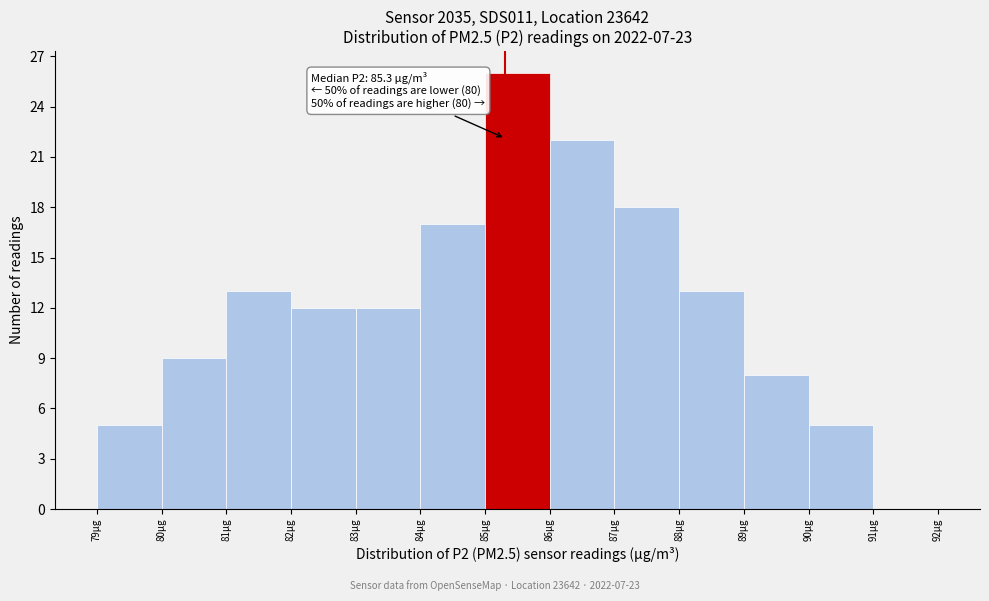

Which range on the x-axis has the tallest bar?

85 to 86